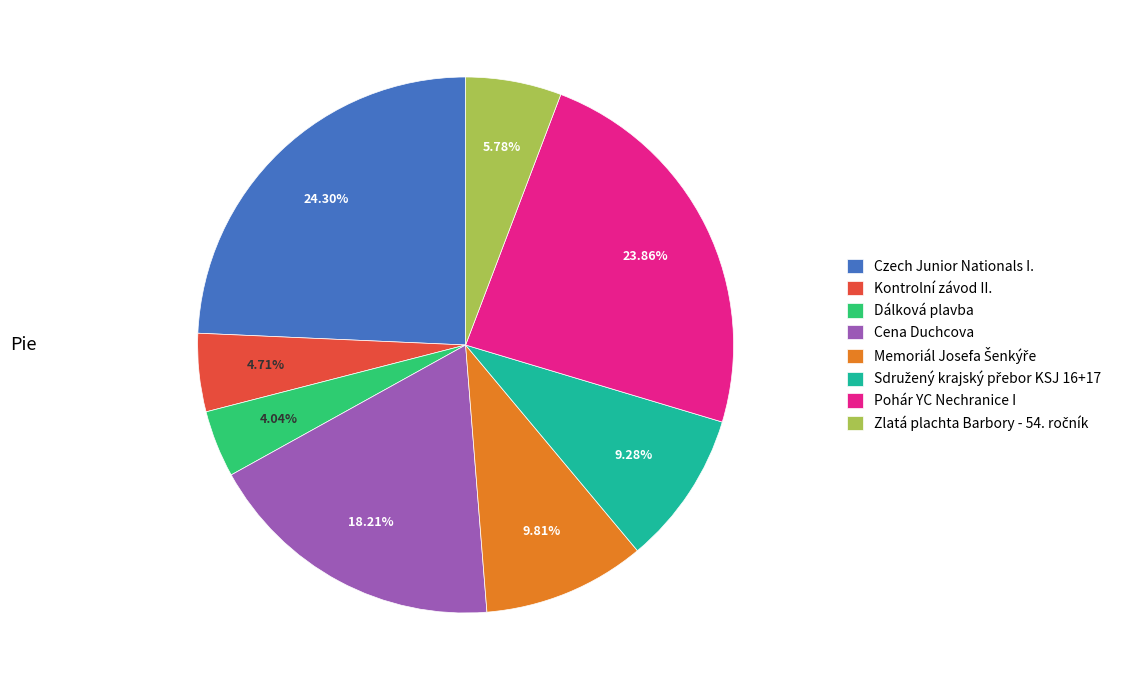

How many slices are in this pie chart?

8